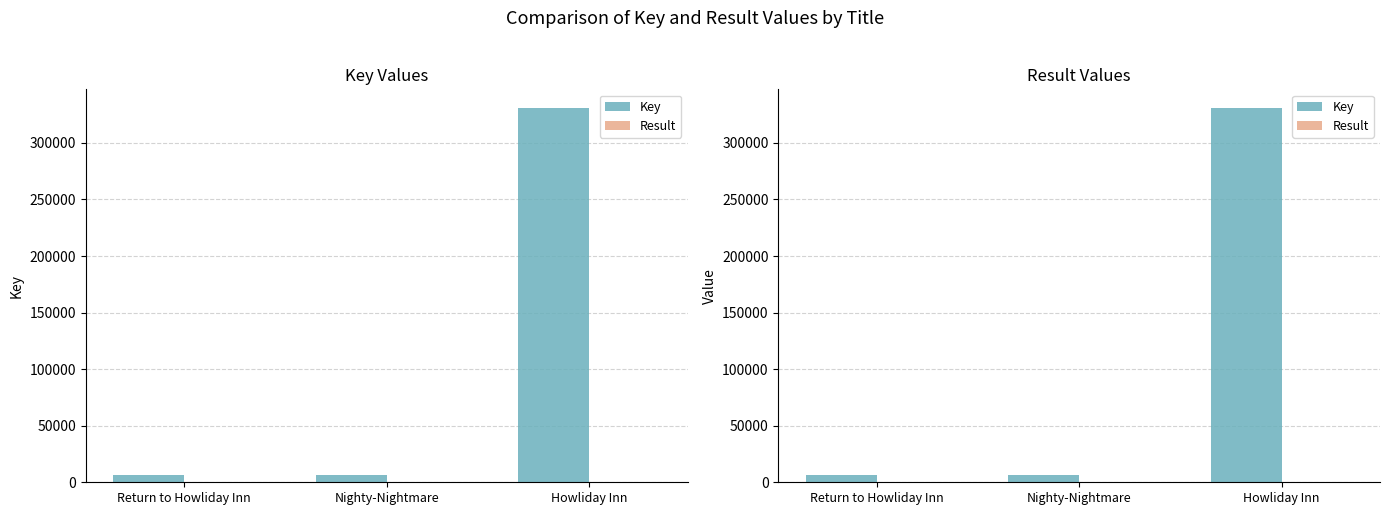

What is the difference between the maximum and minimum values in the Result series?

2